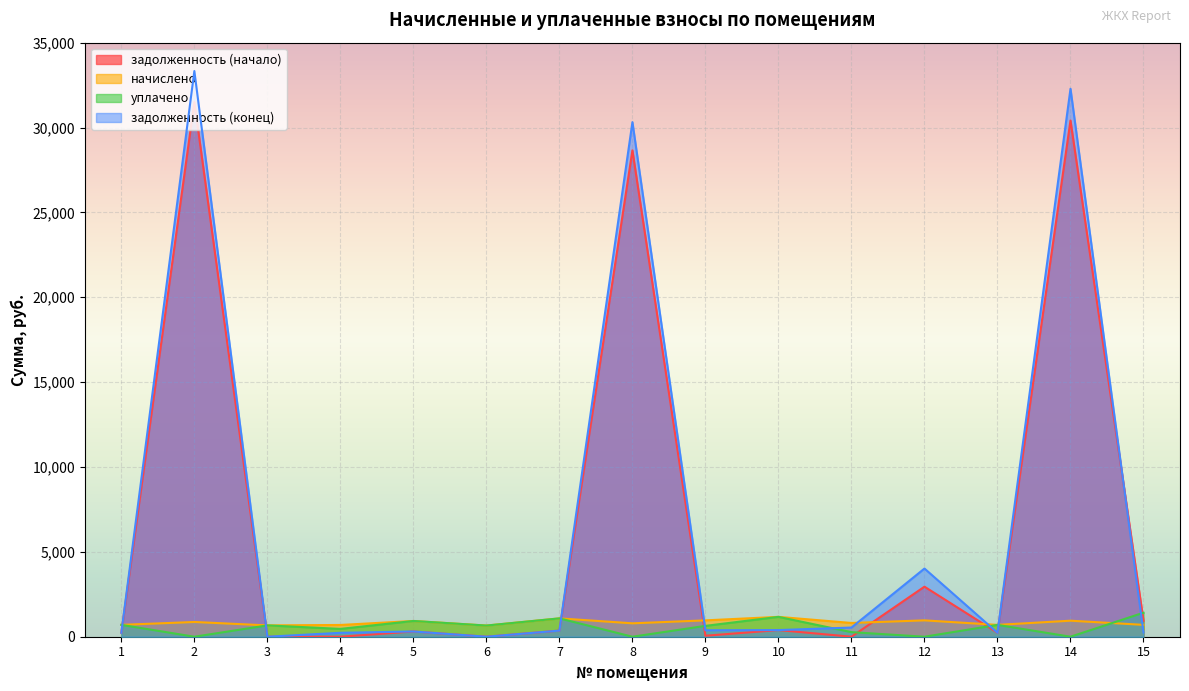

What is the maximum value for задолженность (конец)?

33328.5